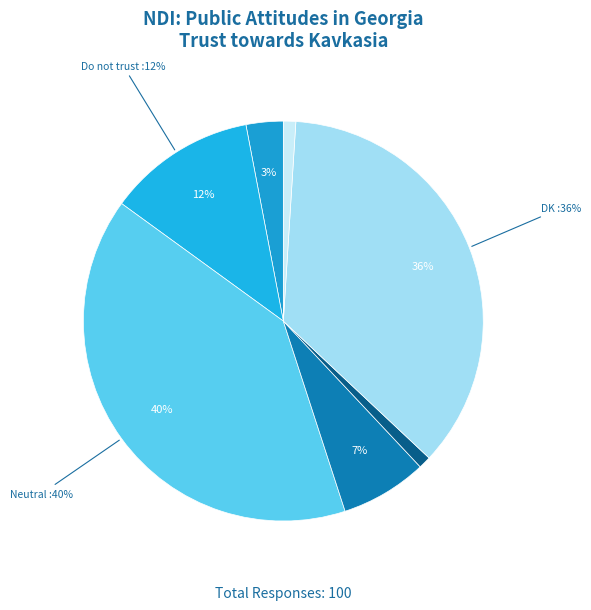

Is it true that Fully trust is 11% of the pie?

False